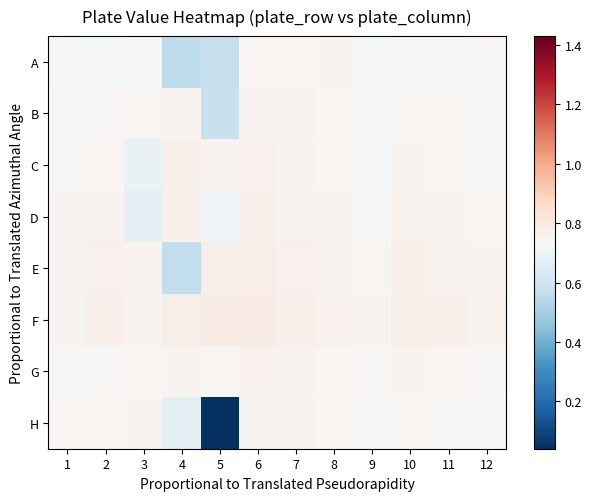

What is the maximum value shown in the chart?

0.8